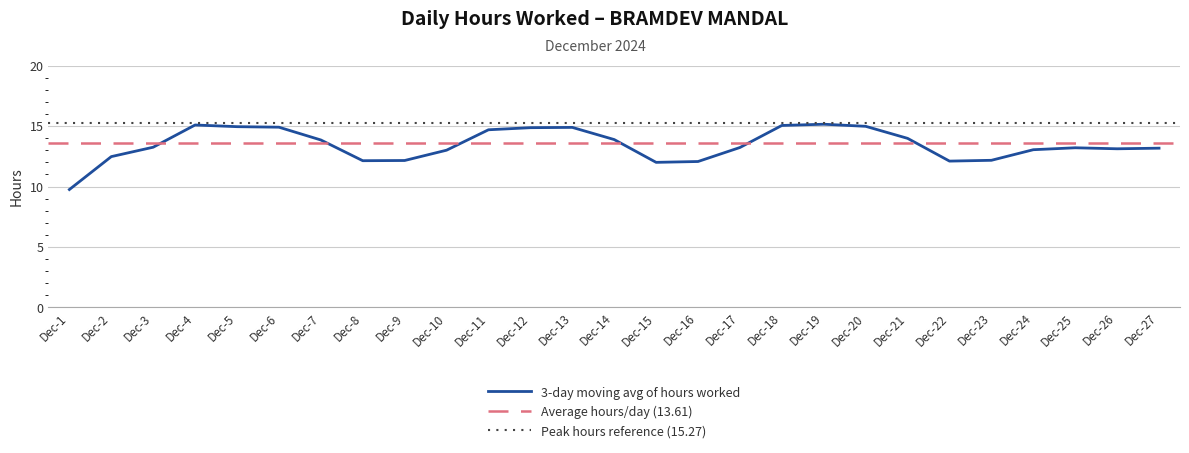

List the labels in order of value, largest first.

4, 12, 19, 2, 17, 18, 16, 27, 23, 3, 5, 9, 13, 11, 24, 6, 10, 20, 26, 7, 21, 14, 25, 1, 8, 22, 15